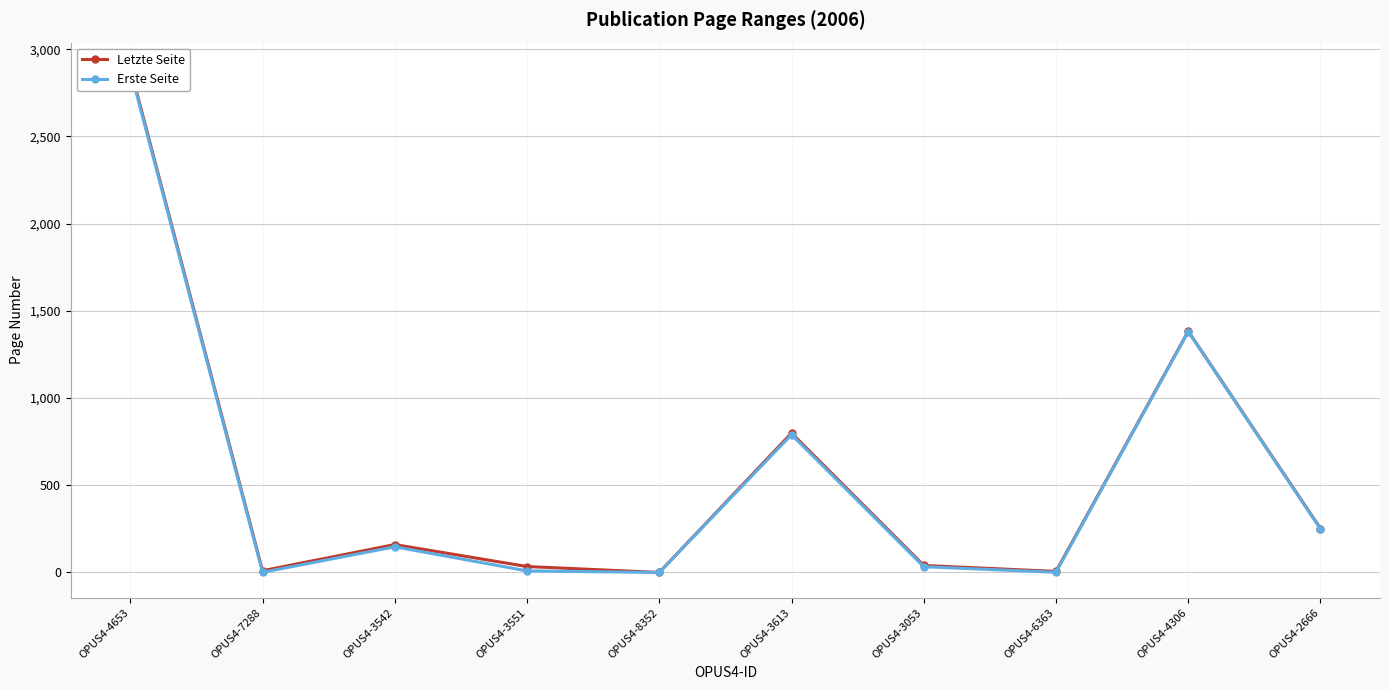

List the series in order of their overall mean, lowest first.

Erste Seite, Letzte Seite